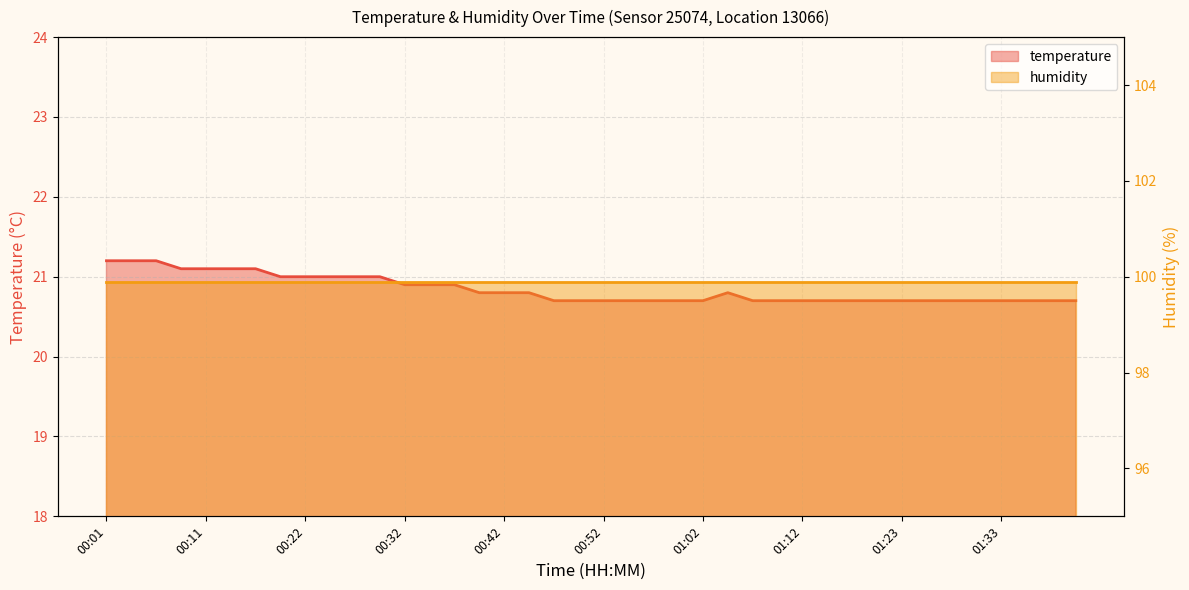

Reading left to right, list all the values displayed in this chart.

21.2	21.2	21.2	21.1	21.1	21.1	21.1	21.0	21.0	21.0	21.0	21.0	20.9	20.9	20.9	20.8	20.8	20.8	20.7	20.7	20.7	20.7	20.7	20.7	20.7	20.8	20.7	20.7	20.7	20.7	20.7	20.7	20.7	20.7	20.7	20.7	20.7	20.7	20.7	20.7